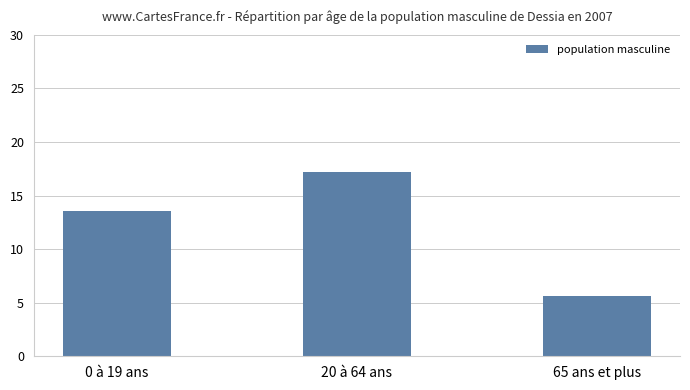

How many distinct data groups are displayed?

1